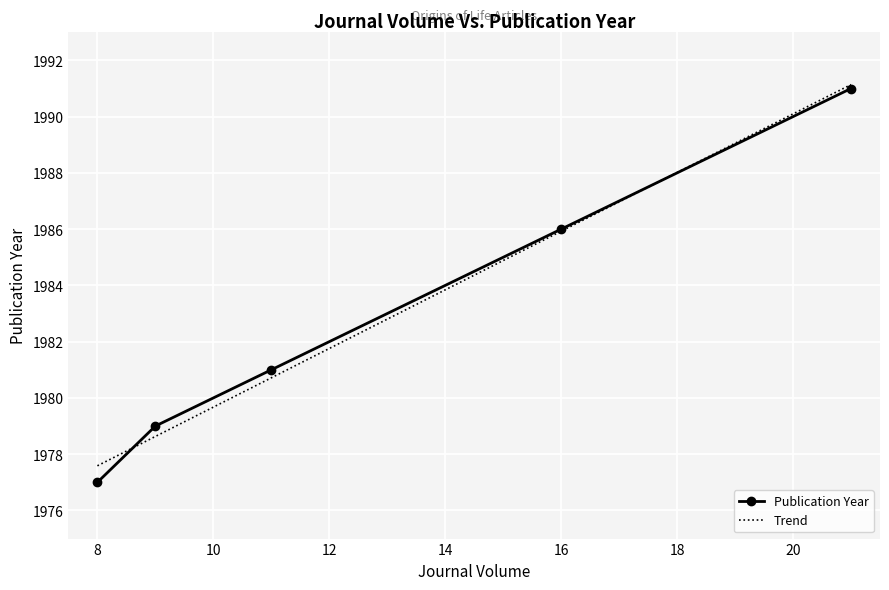

Between 16 and 9, which is larger?

16